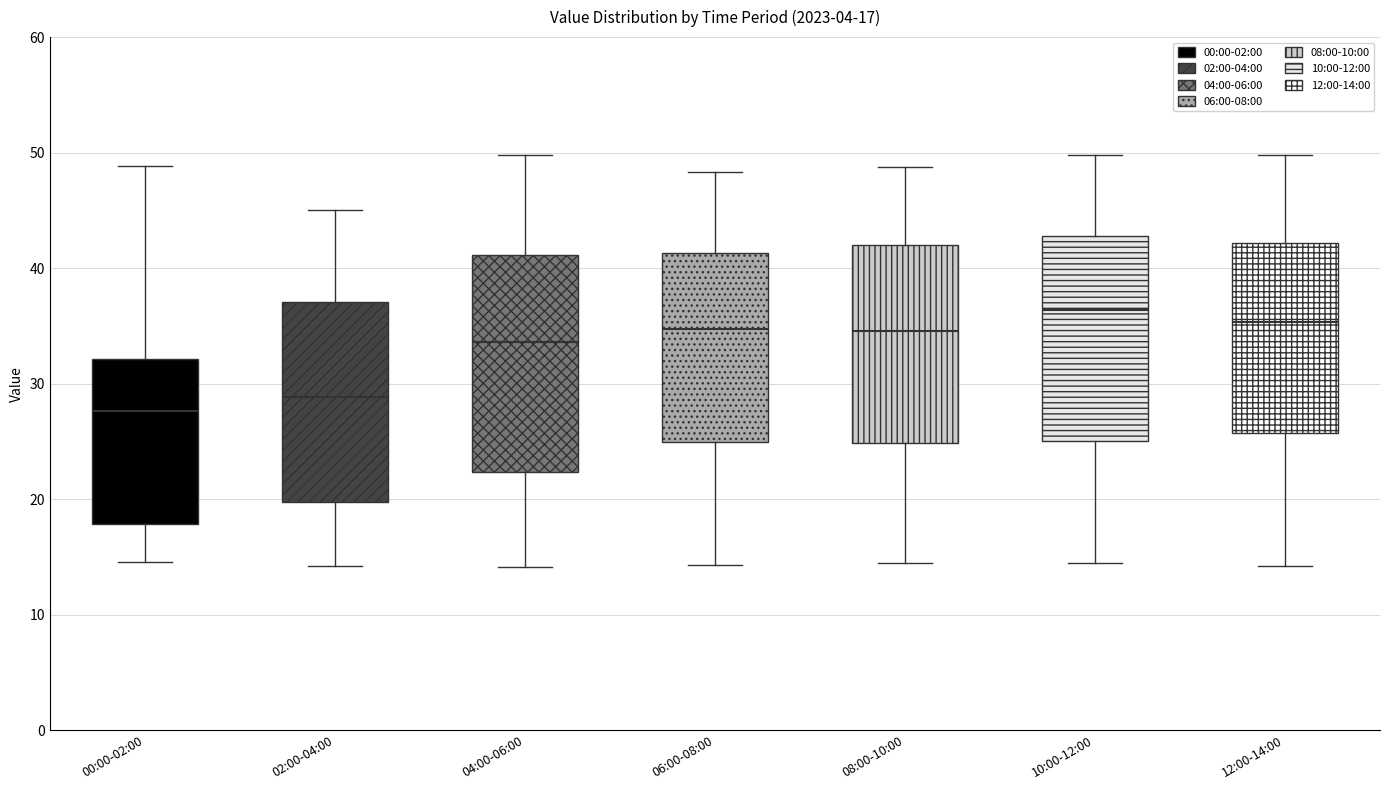

Comparing the boxes themselves (not the whiskers), which one is the tallest?

04:00-06:00